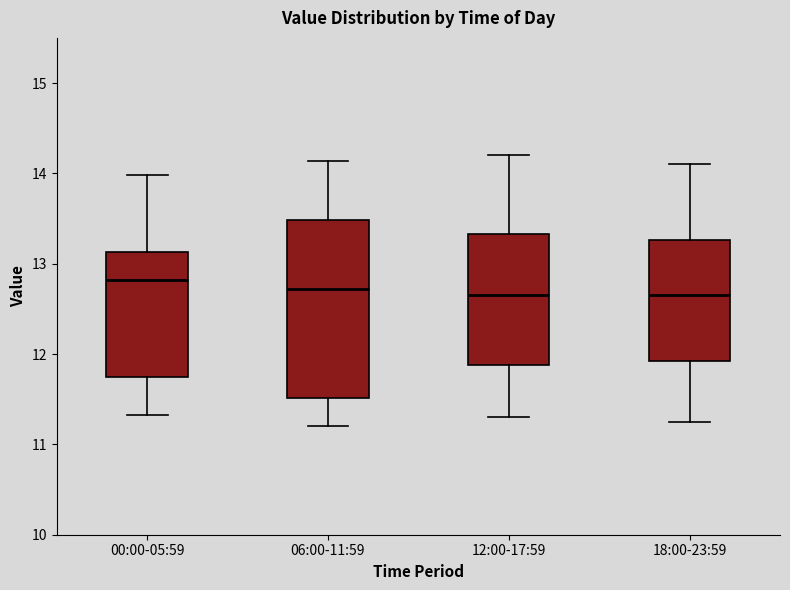

Where does the lower whisker of the box for 06:00-11:59 end on the y-axis? The values are not printed on the chart, so give them approximately, as read against the axis.

11.2